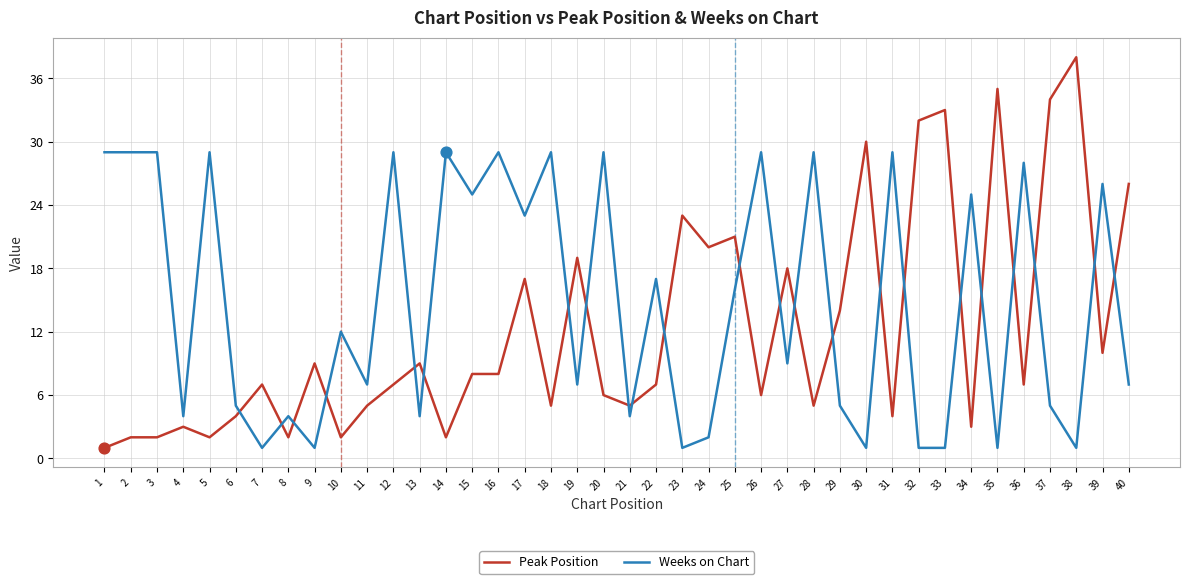

Which series has the widest spread of values?

Peak Position